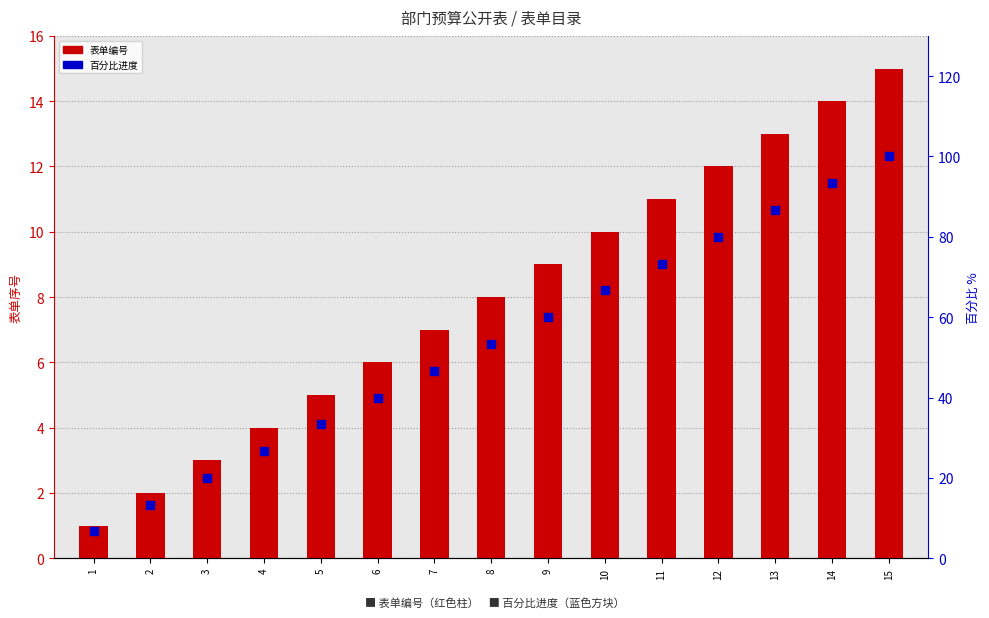

What are all the series names shown in the legend?

表单编号, 百分比进度